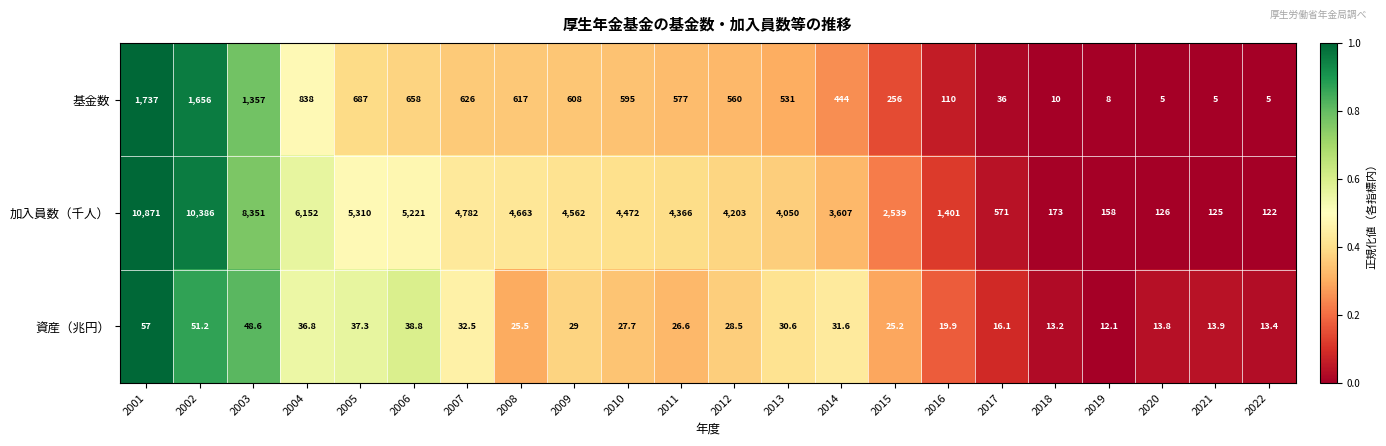

What value does the 資産（兆円） series have at 2019?

12.1